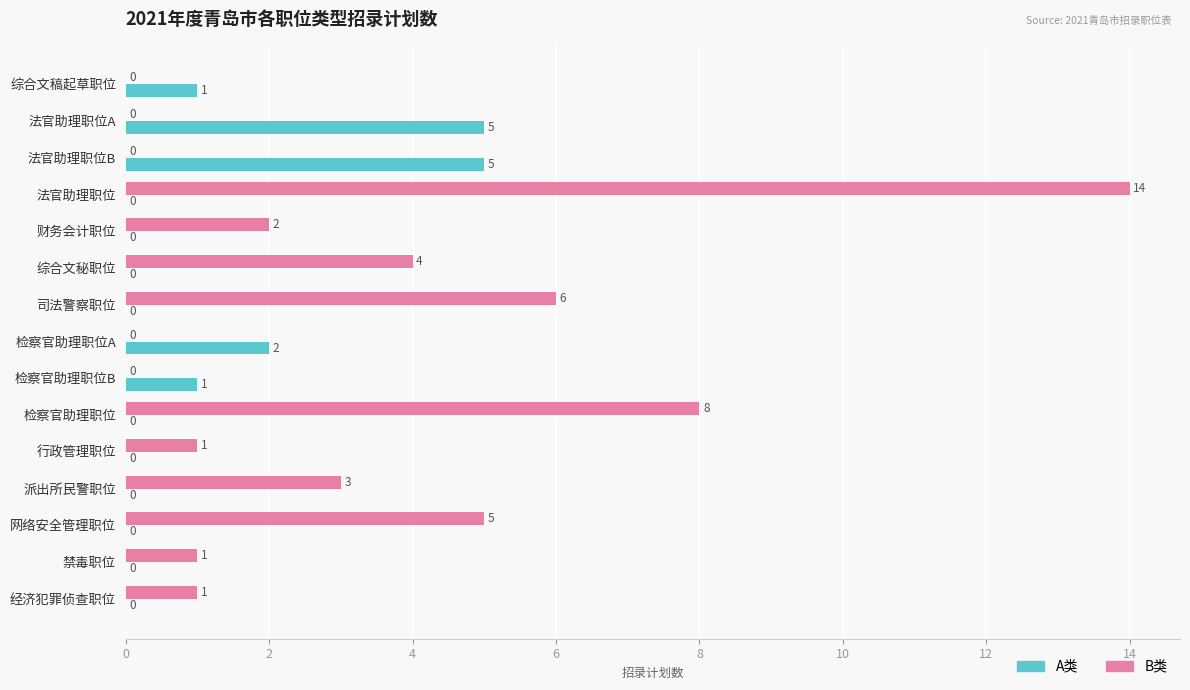

What is the total value across all series at 检察官助理职位?

8